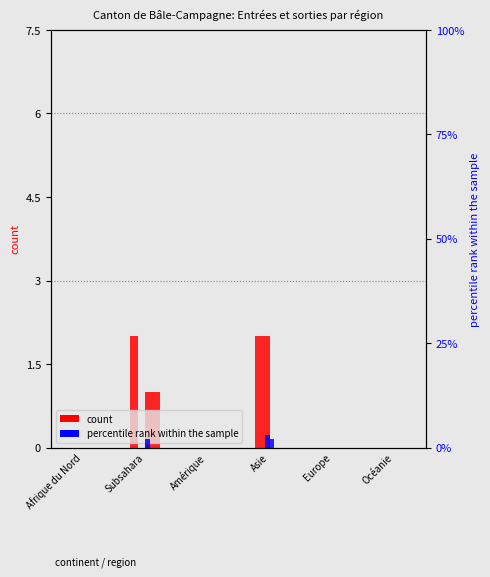

Which category has the lowest value across all series?

Afrique du Nord